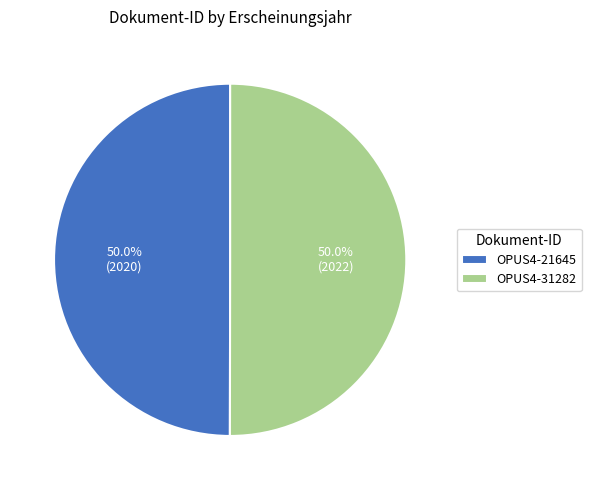

To the nearest percent, what portion does OPUS4-31282 represent?

50%